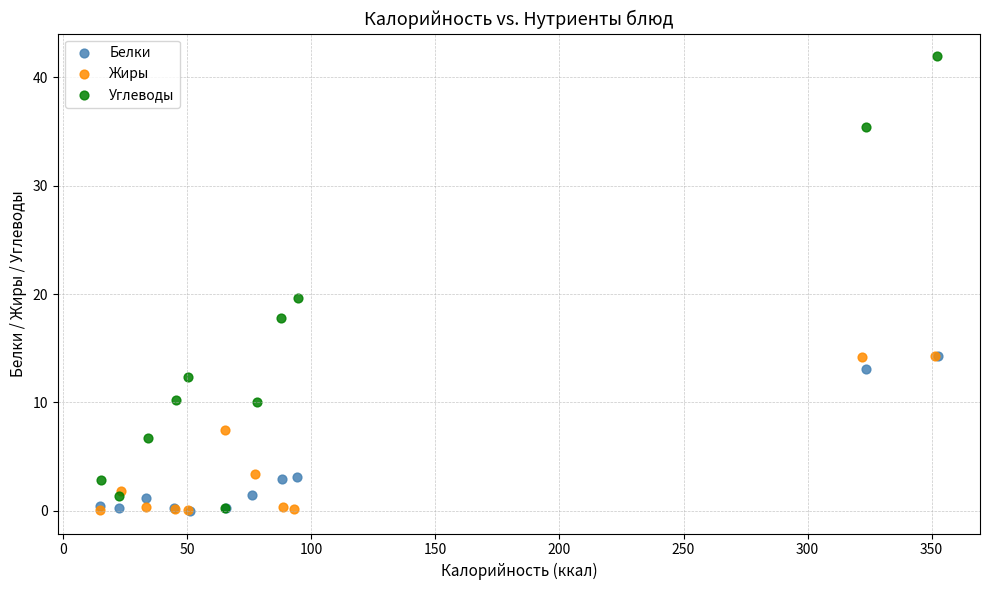

Which series has the largest Y range (max minus min)?

Углеводы